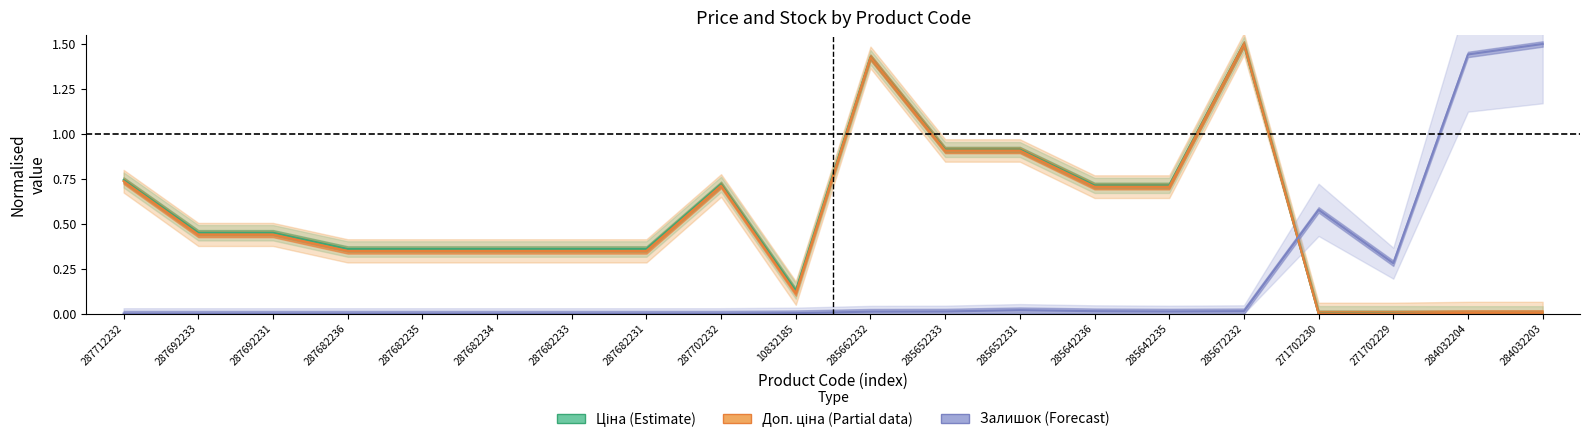

Does the chart display data point markers on the line(s)?

No